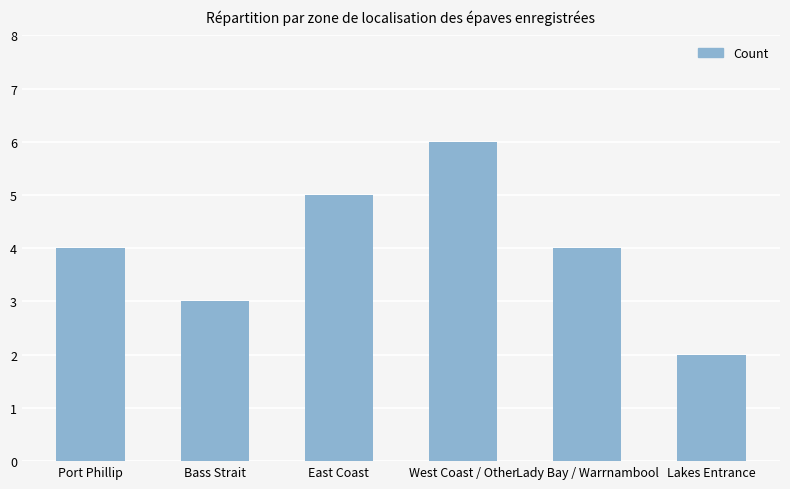

Reading left to right, what are all the values shown in this chart?

Port Phillip=4	Bass Strait=3	East Coast=5	West Coast / Other=6	Lady Bay / Warrnambool=4	Lakes Entrance=2